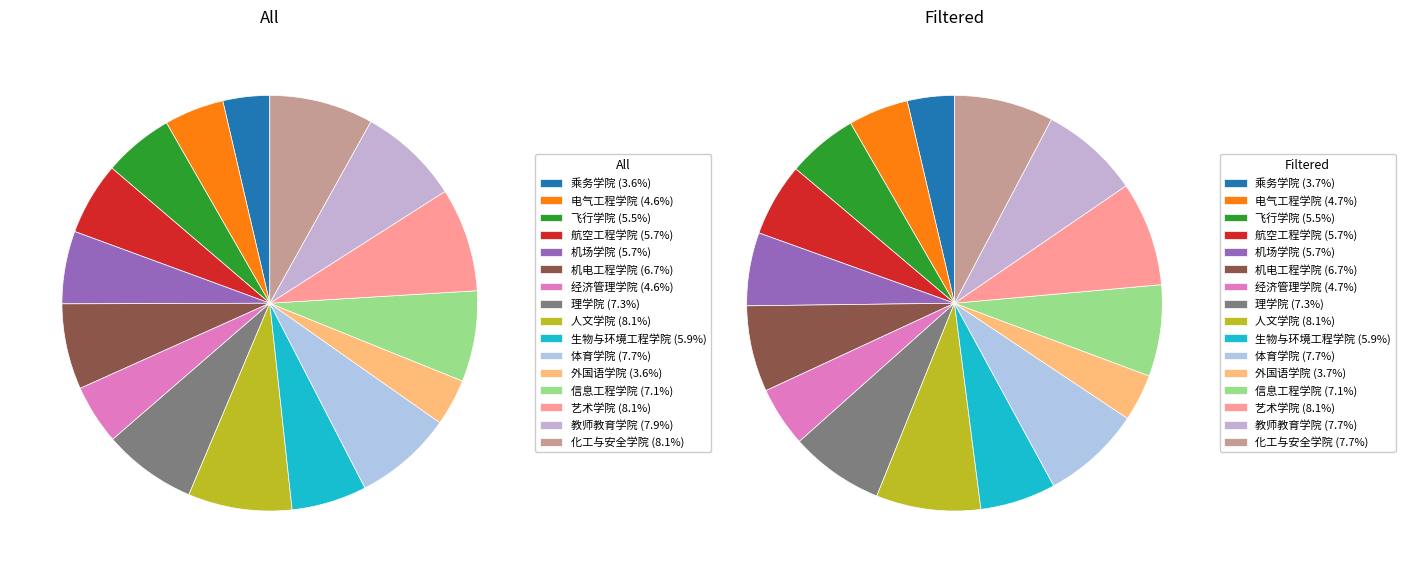

True or false: 生物与环境工程学院 accounts for 6% of the total.

True